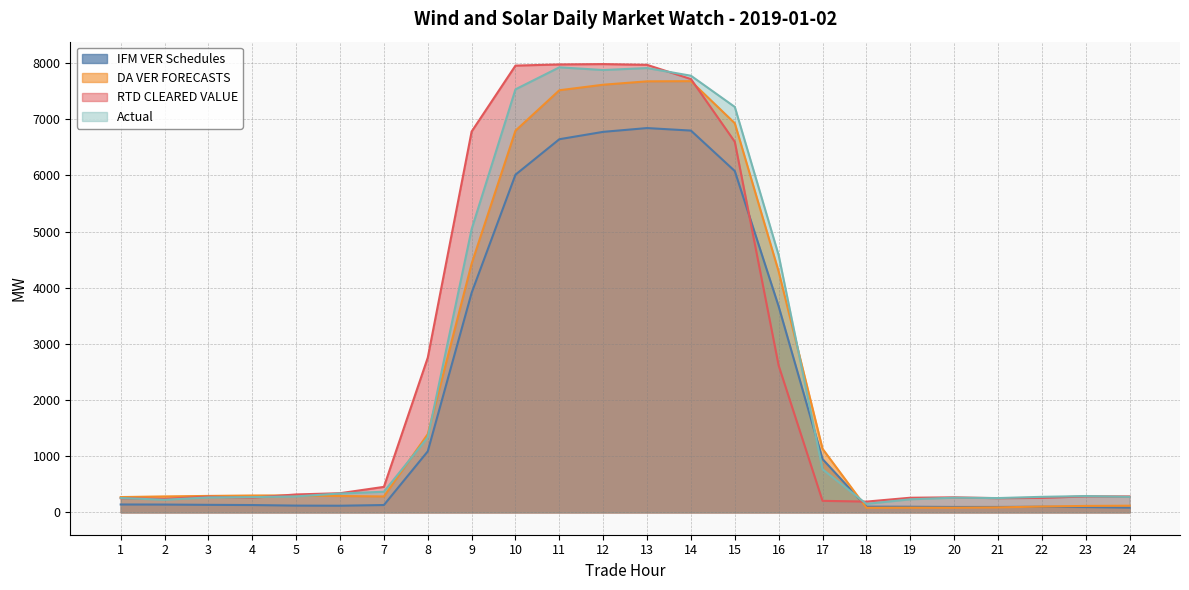

Count the number of data series in this chart.

4